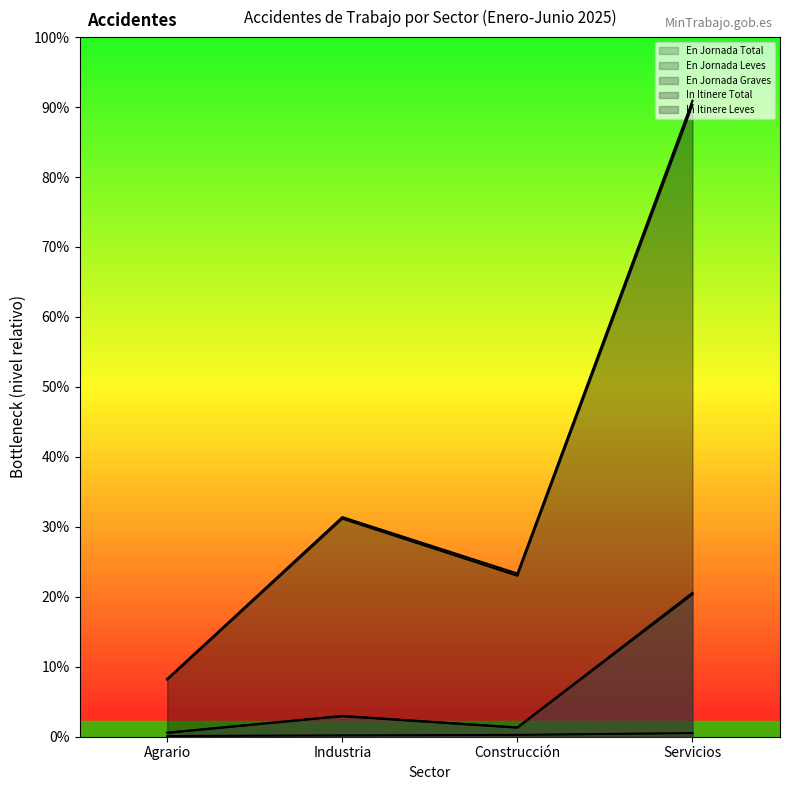

Is it true that En Jornada Graves equals 1326 at Servicios?

False